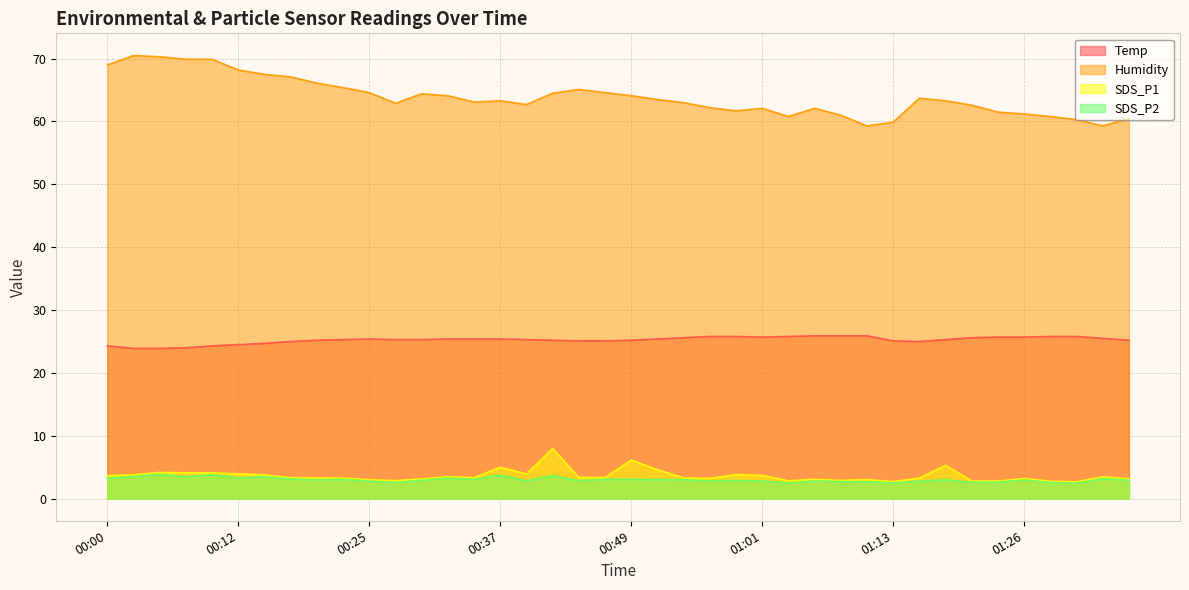

Which label corresponds to the smallest value in the chart?

01:31